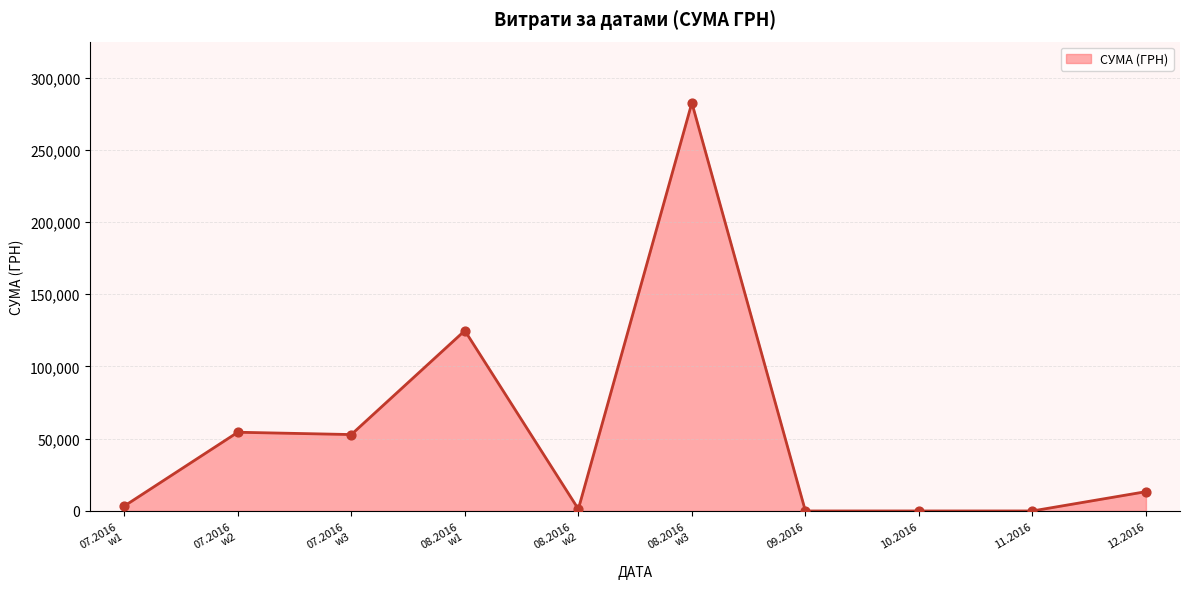

Which has a higher value, 12.2016 or 11.2016?

12.2016